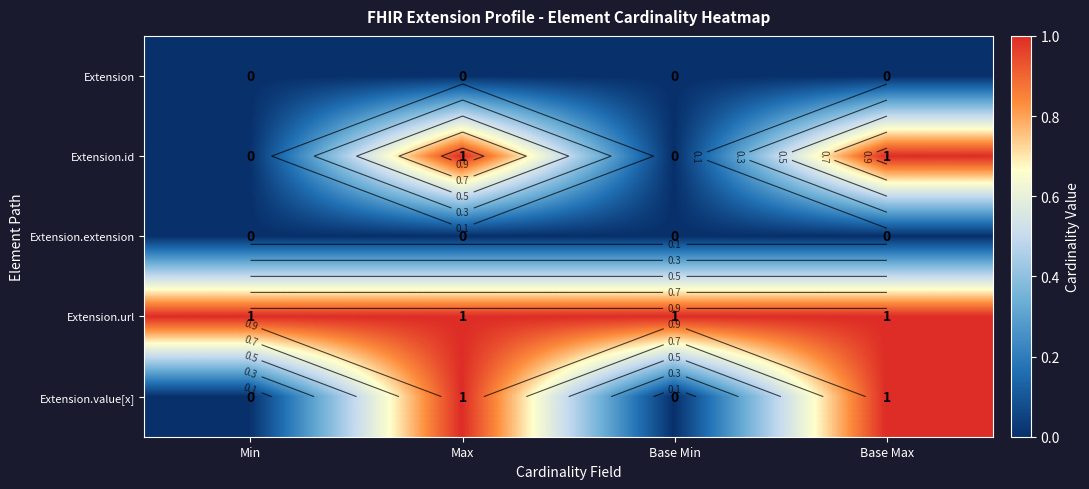

Rank the series by their maximum value, from highest to lowest.

Extension.id, Extension.url, Extension.value[x], Extension, Extension.extension